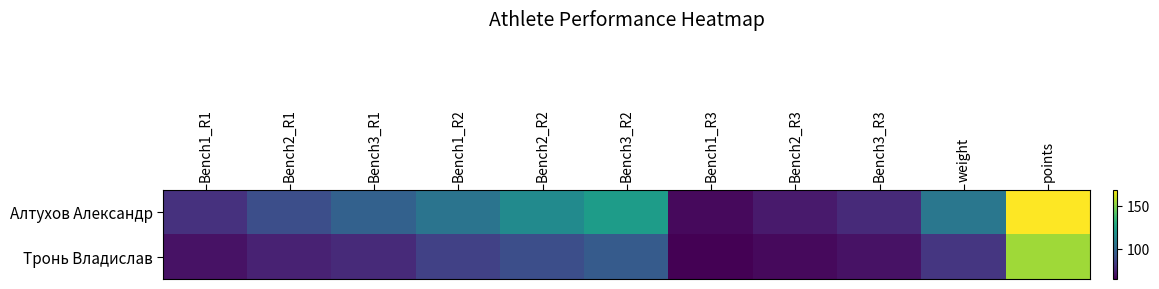

Which has a higher value, Bench1_R3 or Bench2_R1?

Bench2_R1